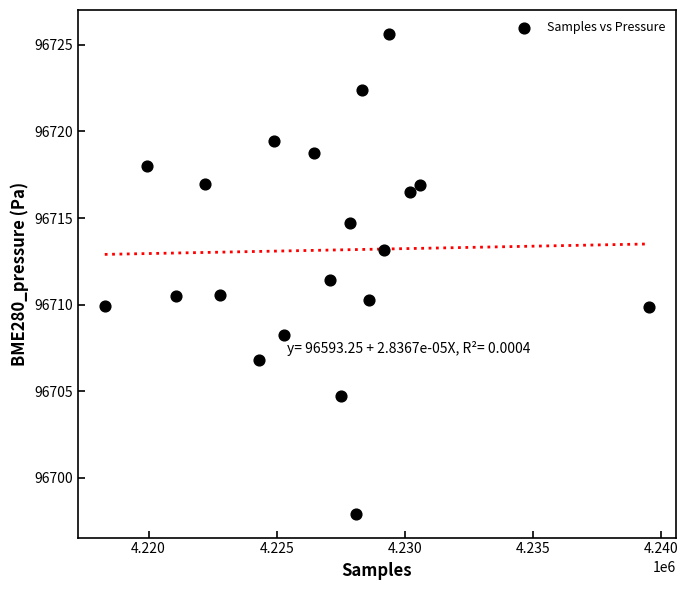

What is the range of X values (max minus min)?

21228.0